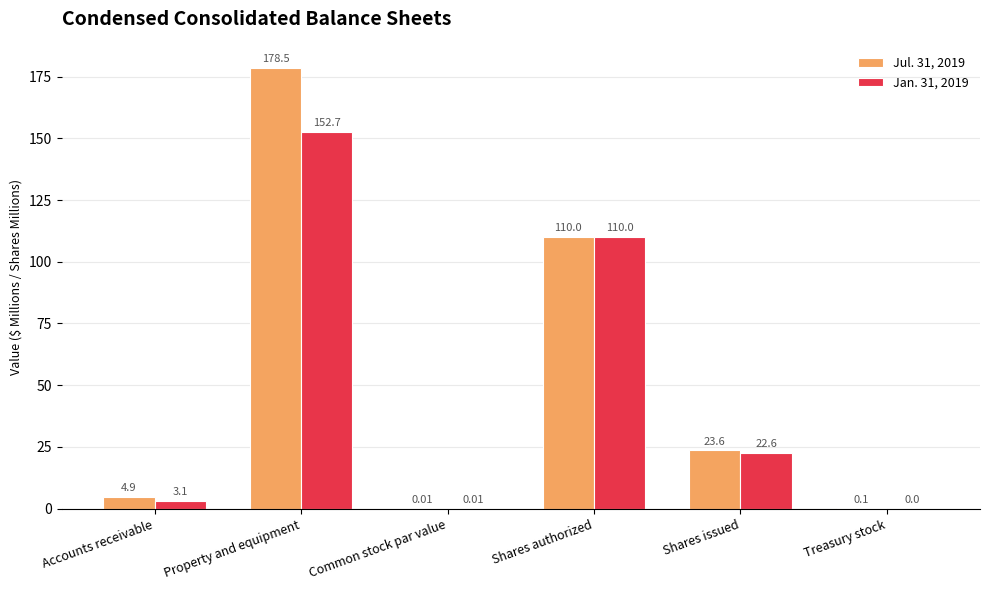

Are the bars horizontal?

No